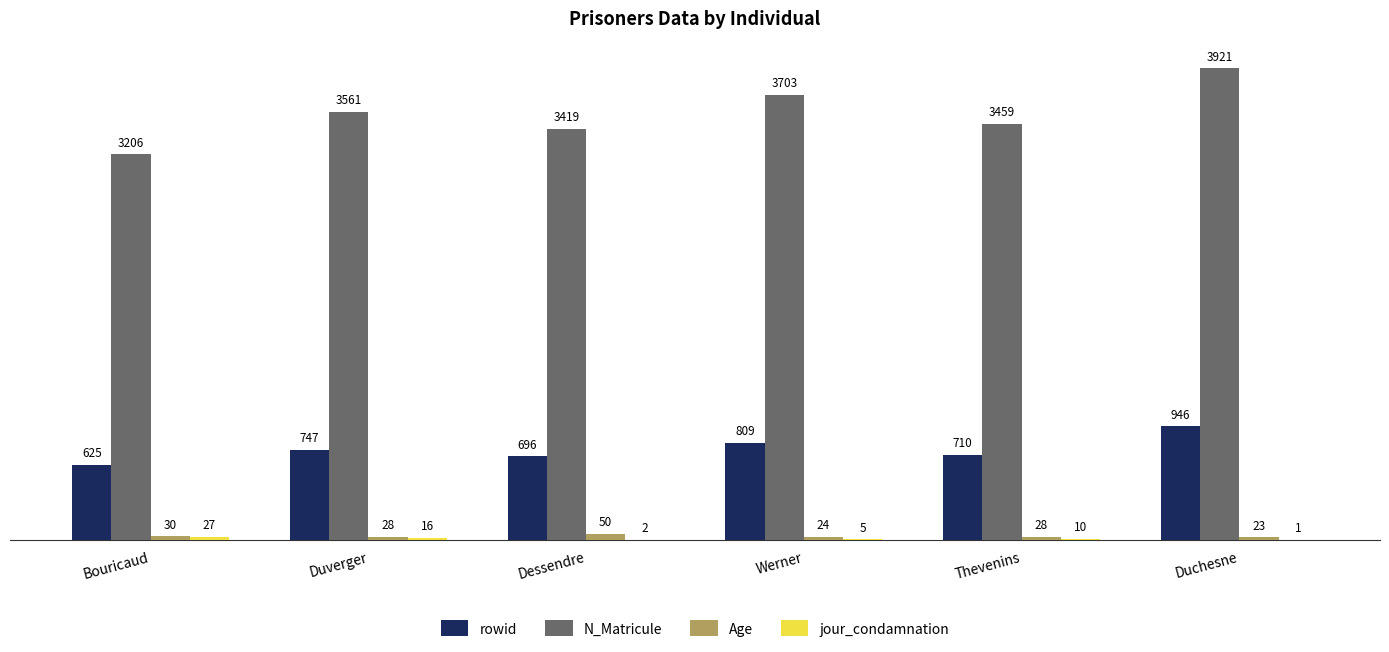

What is the sum of all Age values?

183